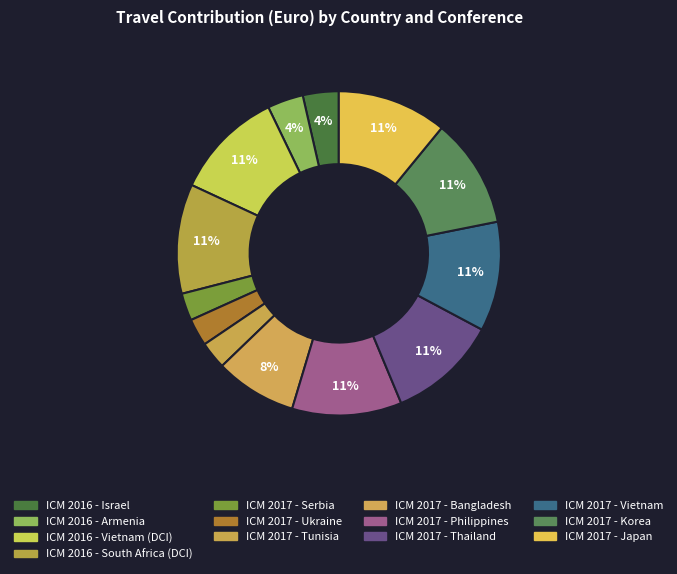

Does any single category account for the majority?

No